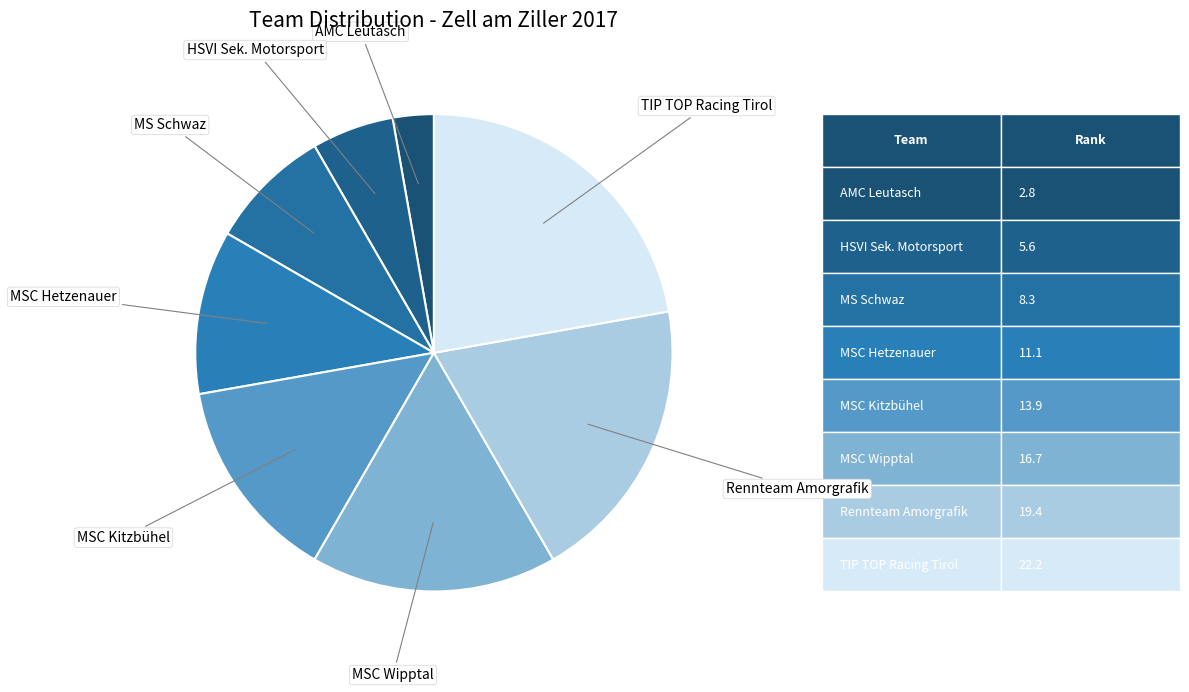

Does HSVI Sek. Motorsport account for over 50% of the chart?

No